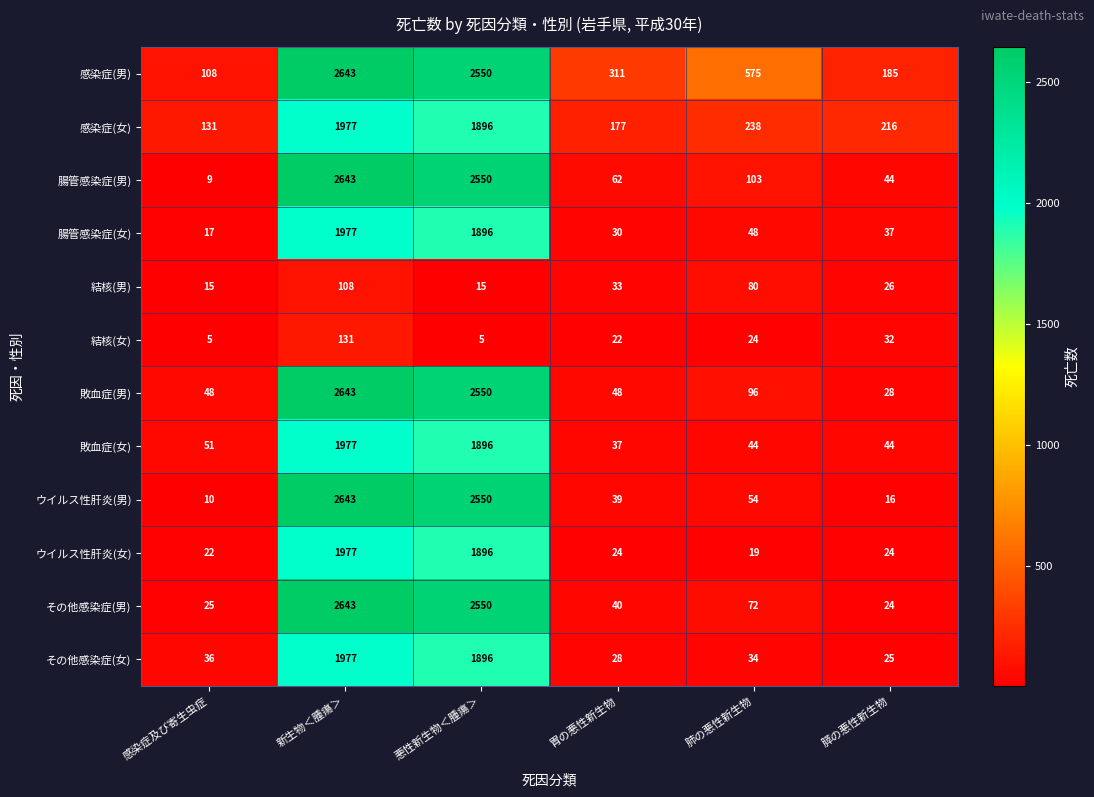

What is the sum of the その他感染症(男) values at 胃の悪性新生物 and 感染症及び寄生虫症?

65